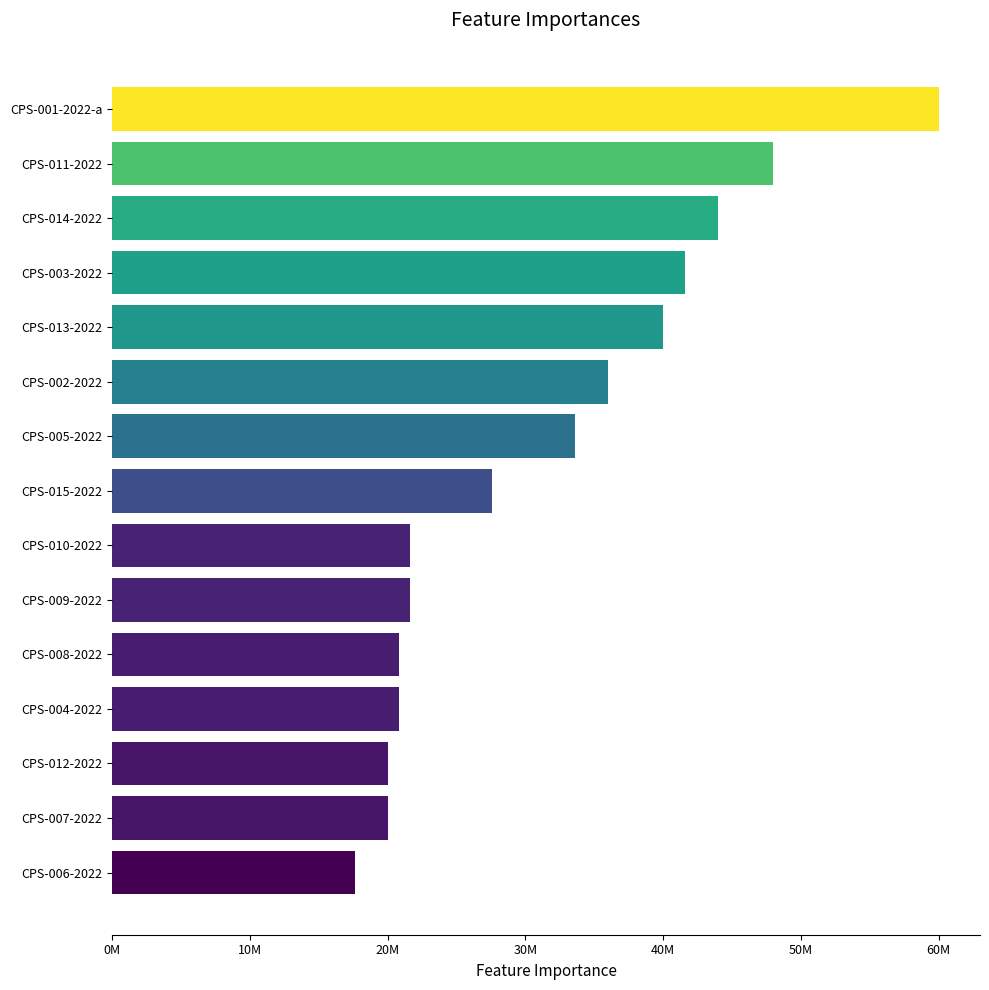

What is the difference between the maximum and minimum values?

42400000